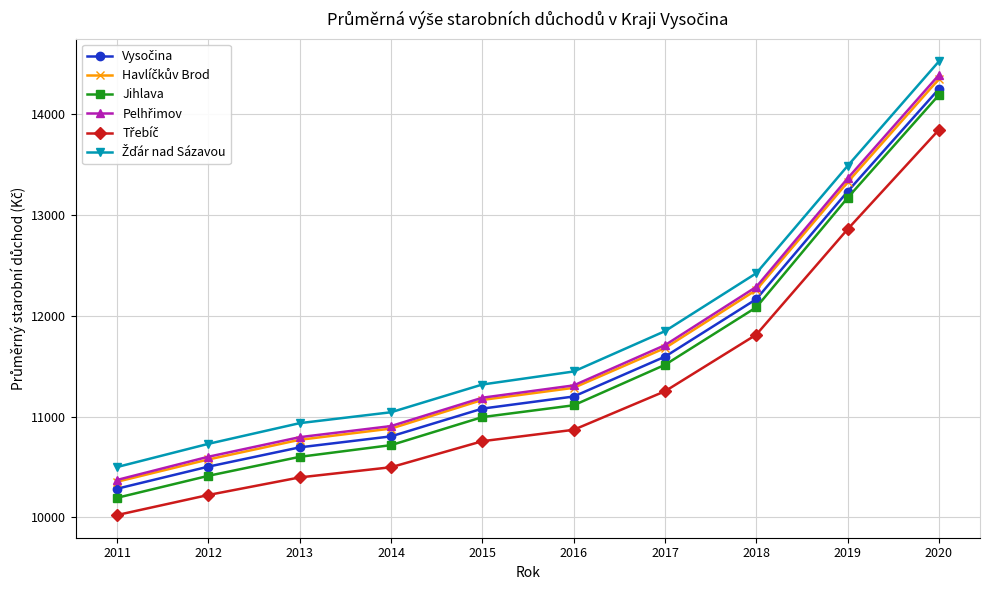

What is the total value across all series at 2012?

63047